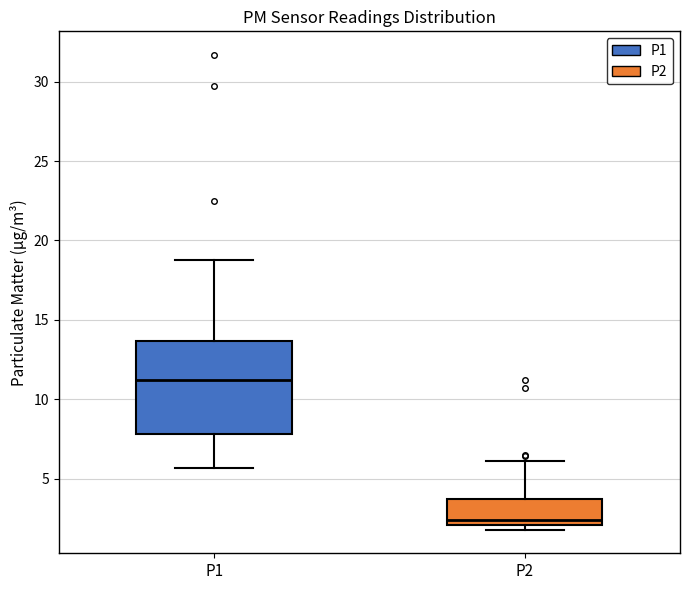

Reading left to right, read every box against the y-axis: the position of its median line, the range the box covers, and the ends of its whiskers. The values are not printed on the chart, so give them approximately, as read against the axis.

P1: median 11.0, box 8.0 to 13.5, whiskers 5.5 to 19.0
P2: median 2.5, box 2.0 to 3.5, whiskers 2.0 (just below the box's lower edge) to 6.0